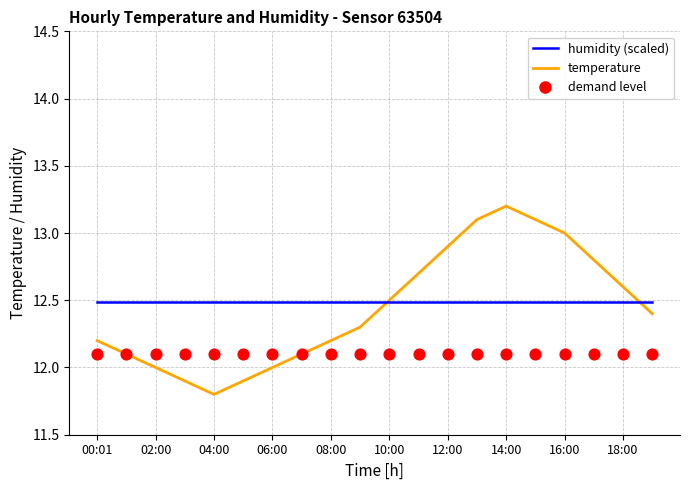

Is the value of temperature at 02:00 greater than the value of demand level at 18:00?

No